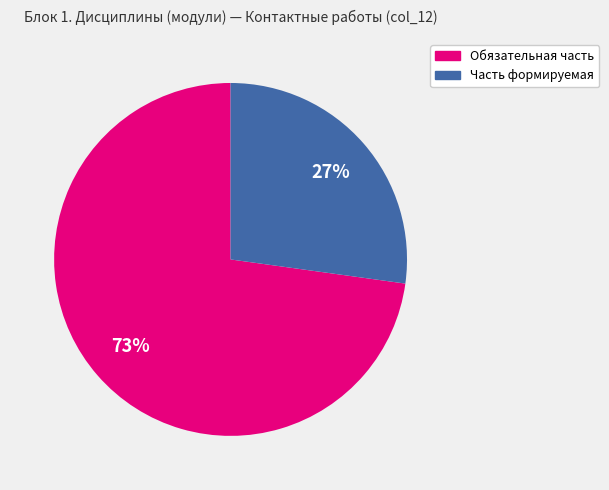

How many segments does this pie chart have?

2